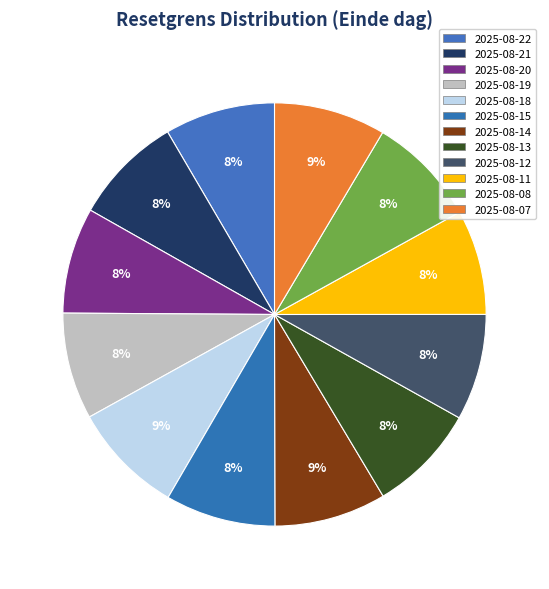

Rank the categories by value from lowest to highest.

2025-08-11, 2025-08-20, 2025-08-12, 2025-08-19, 2025-08-13, 2025-08-21, 2025-08-08, 2025-08-15, 2025-08-22, 2025-08-14, 2025-08-07, 2025-08-18